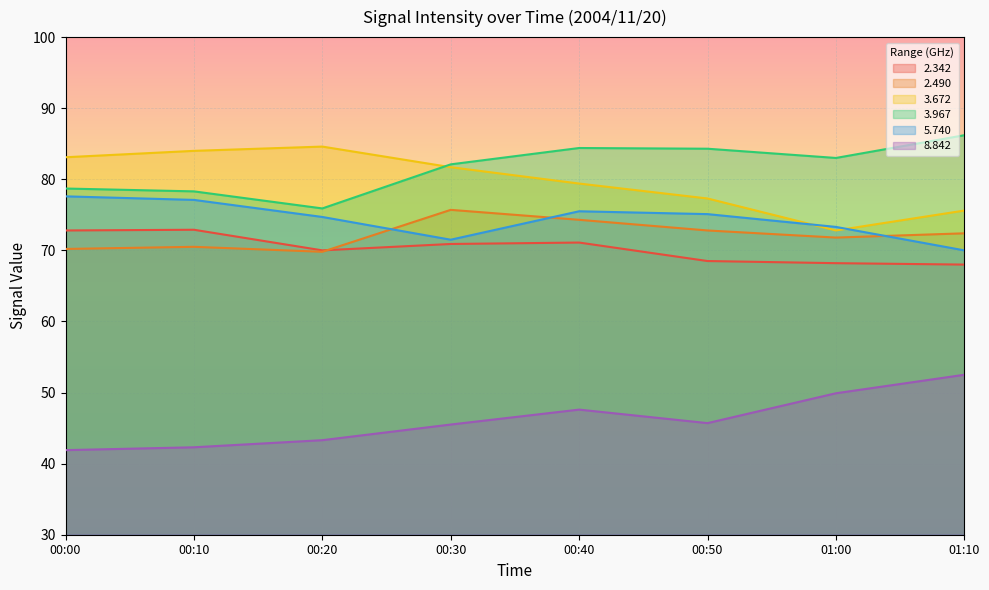

Which has a higher value, 01:00 or 00:00?

00:00